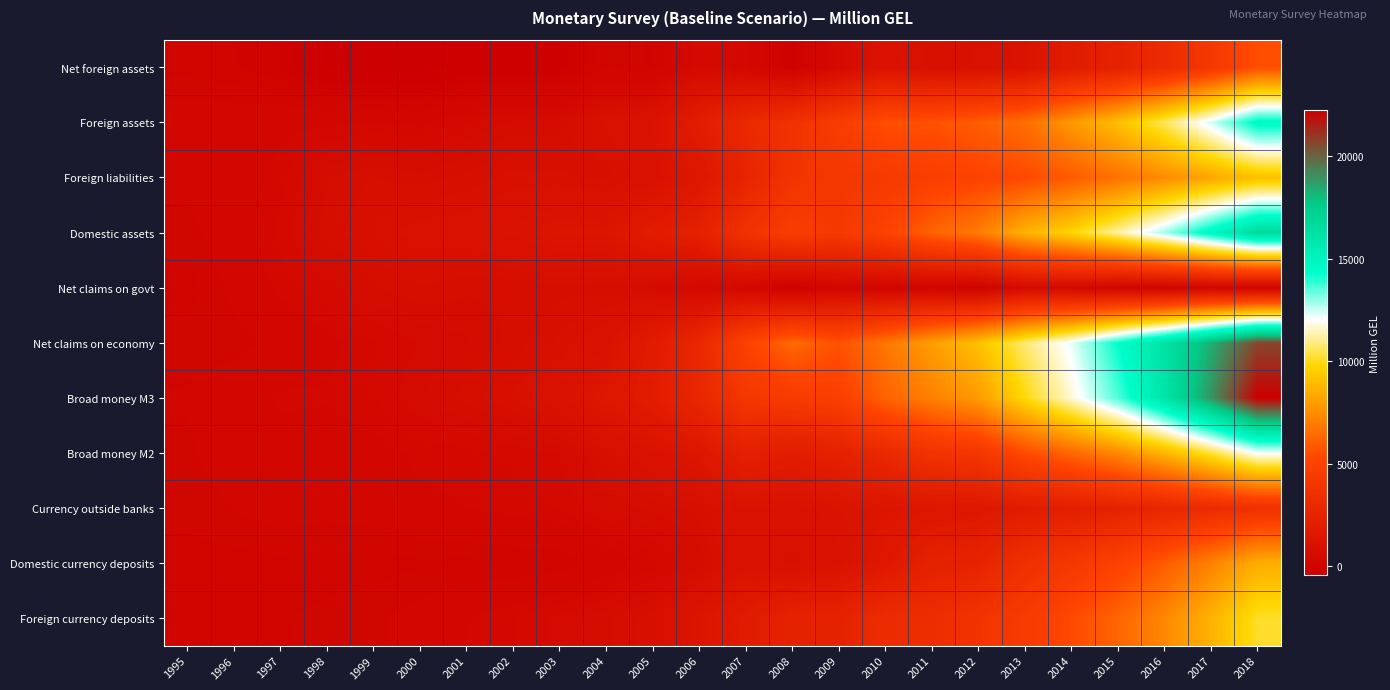

Which series changed the most between 1996 and 2017?

Broad money M3